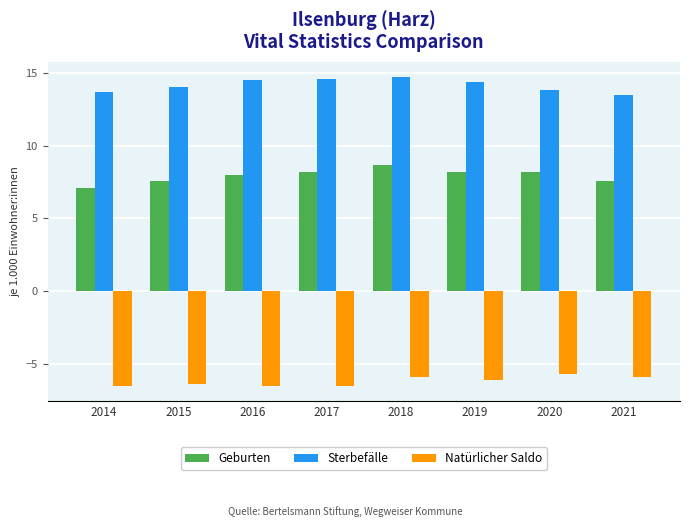

List the series in order of their overall mean, lowest first.

Natürlicher Saldo, Geburten, Sterbefälle